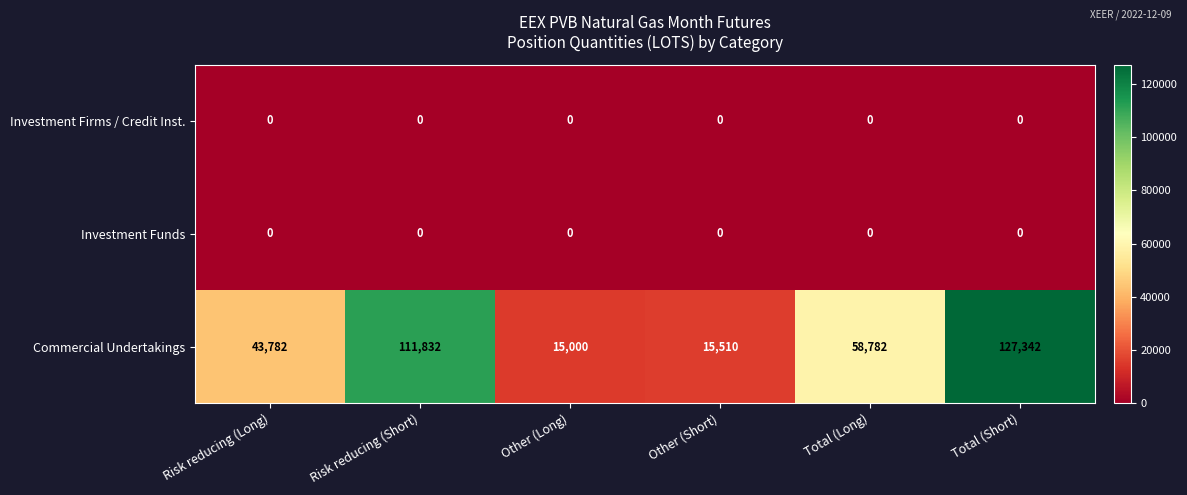

Reading left to right, extract all data points from this chart.

Investment Firms / Credit Inst.: Risk reducing (Long)=0	Risk reducing (Short)=0	Other (Long)=0	Other (Short)=0	Total (Long)=0	Total (Short)=0
Investment Funds: Risk reducing (Long)=0	Risk reducing (Short)=0	Other (Long)=0	Other (Short)=0	Total (Long)=0	Total (Short)=0
Commercial Undertakings: Risk reducing (Long)=43782	Risk reducing (Short)=111832	Other (Long)=15000	Other (Short)=15510	Total (Long)=58782	Total (Short)=127342